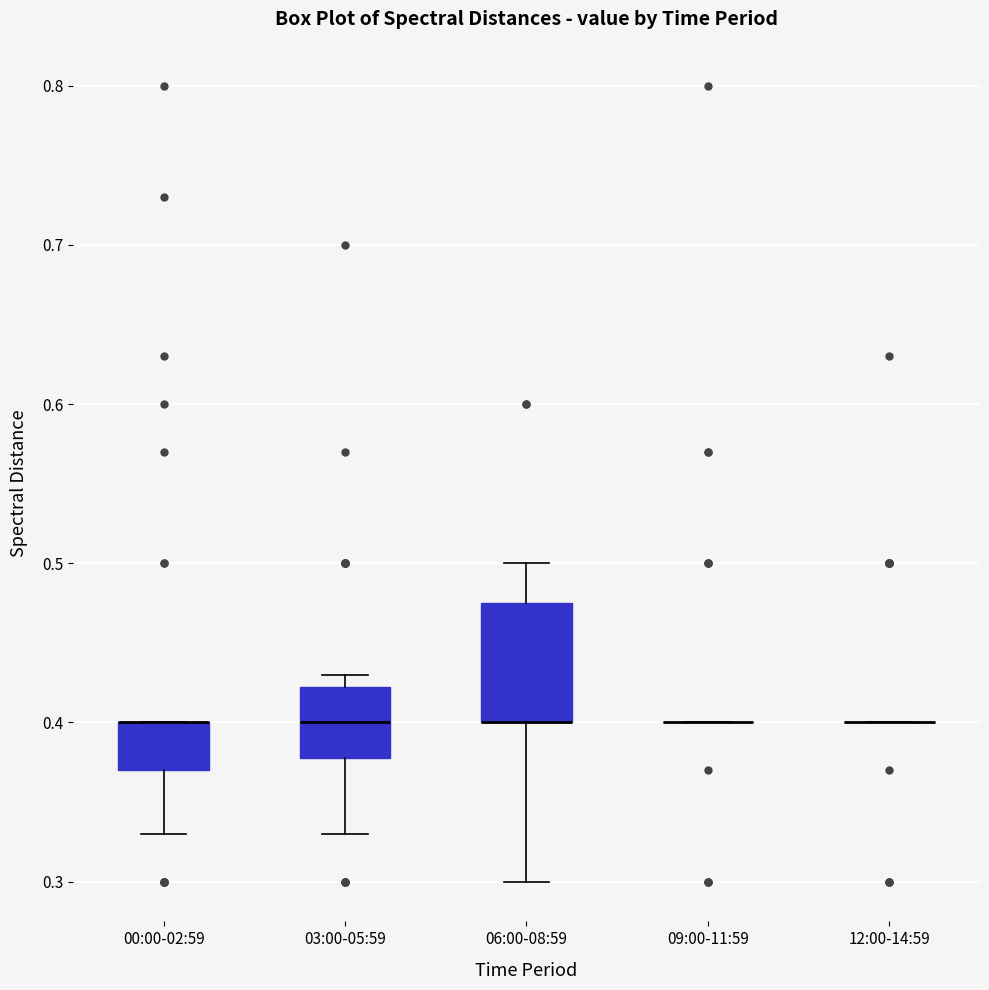

Comparing the boxes themselves (not the whiskers), which one is the tallest?

06:00-08:59